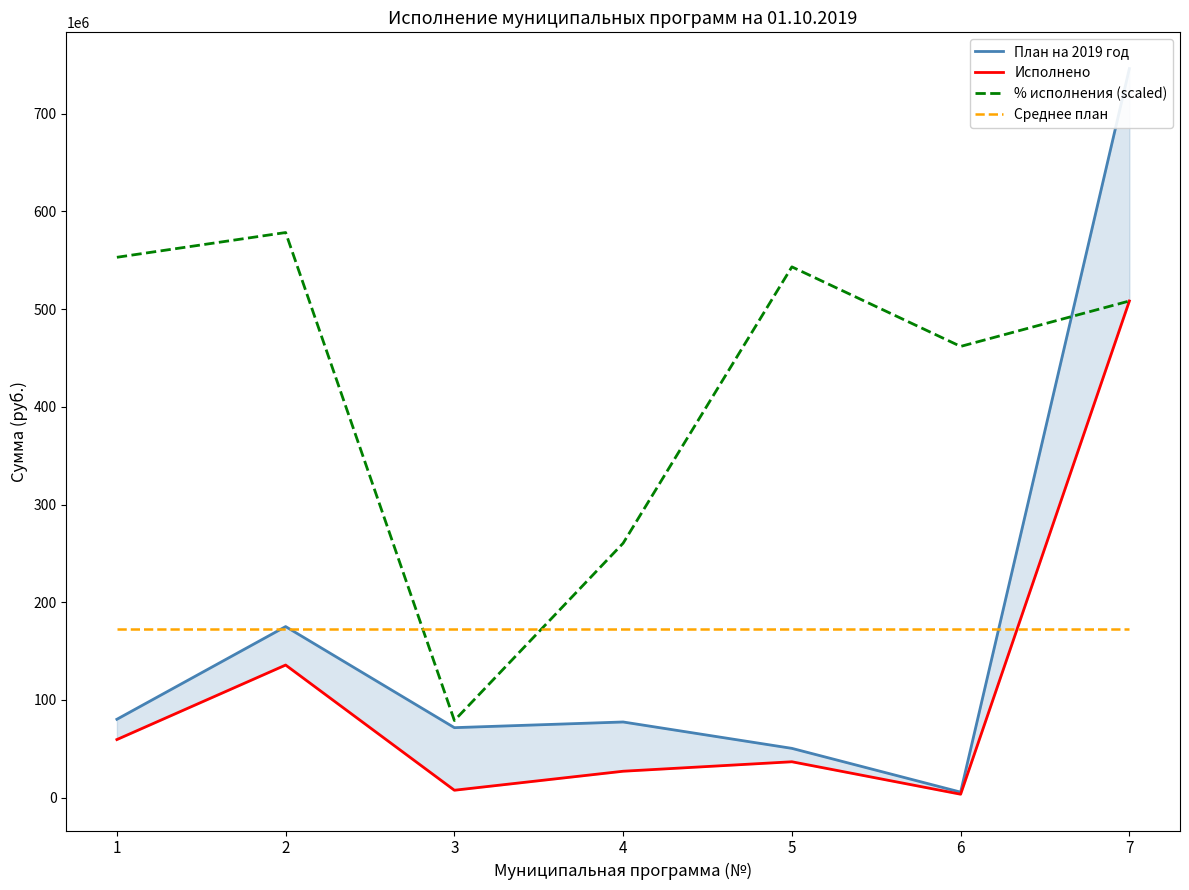

Which category has the lowest value in the Исполнено series?

6